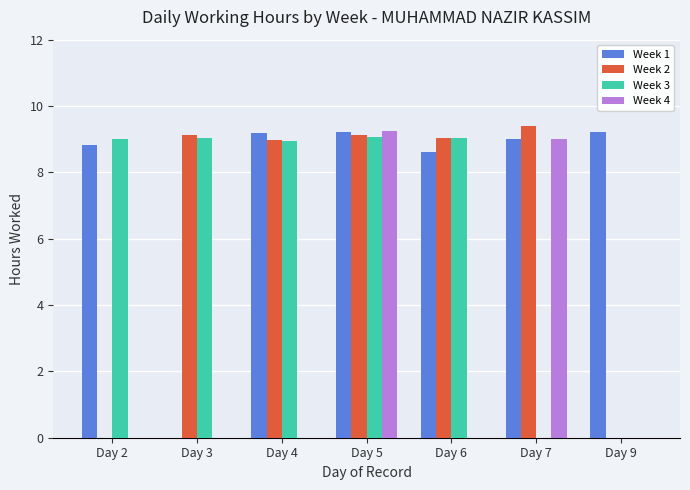

What is the highest value of the Week 4 series?

9.2